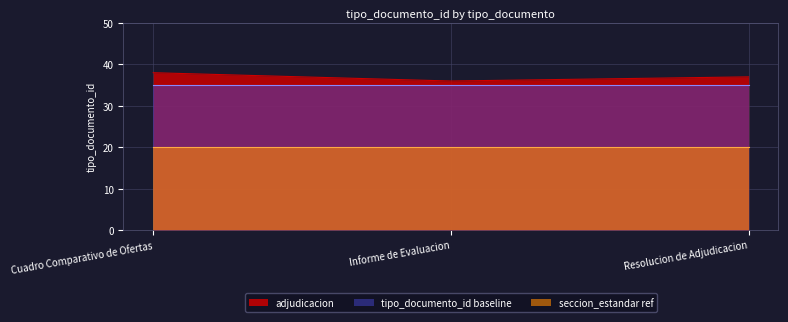

Count the number of data series in this chart.

3